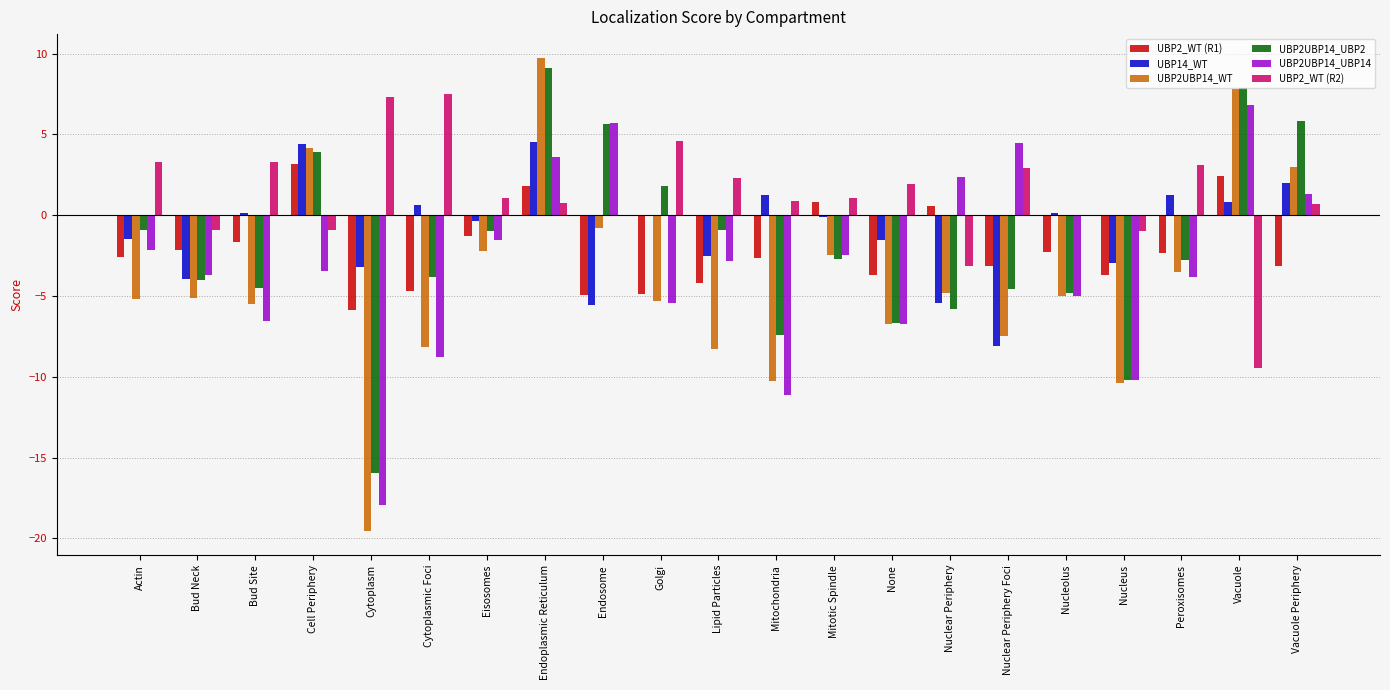

What are all the series names shown in the legend?

UBP2_WT (R1), UBP14_WT, UBP2UBP14_WT, UBP2UBP14_UBP2, UBP2UBP14_UBP14, UBP2_WT (R2)